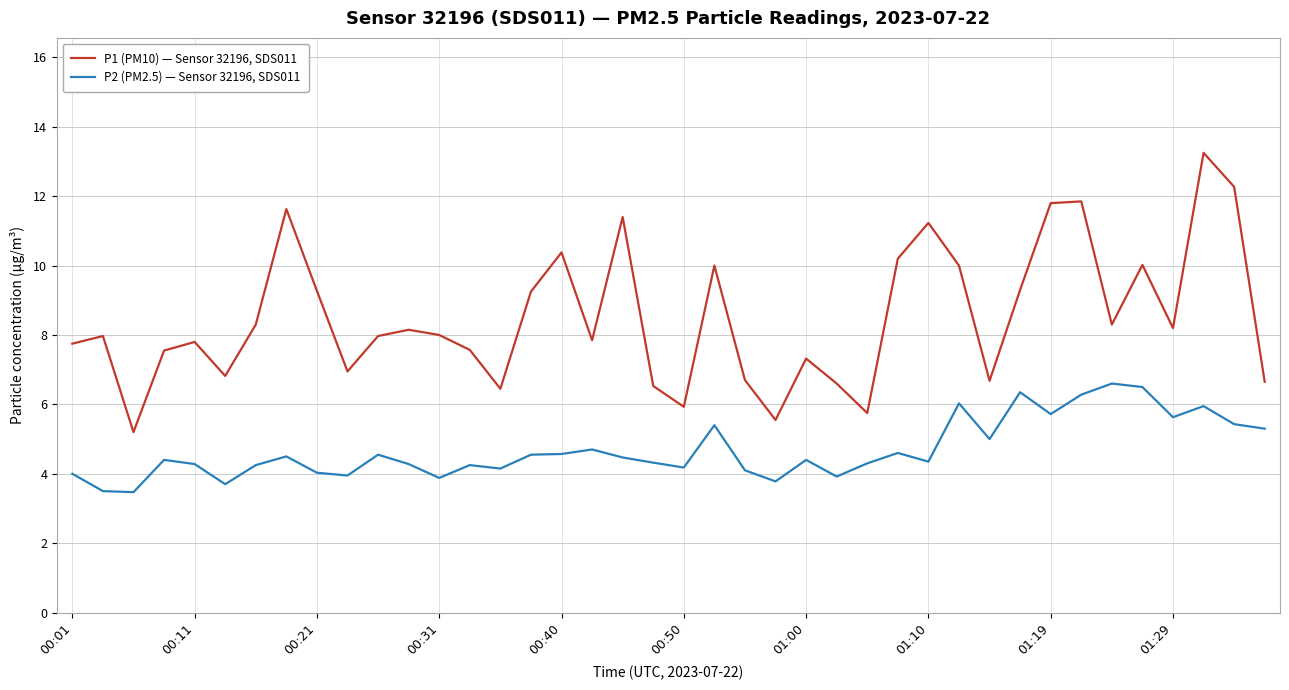

Which series has the widest spread of values?

P1 (PM10) — Sensor 32196, SDS011